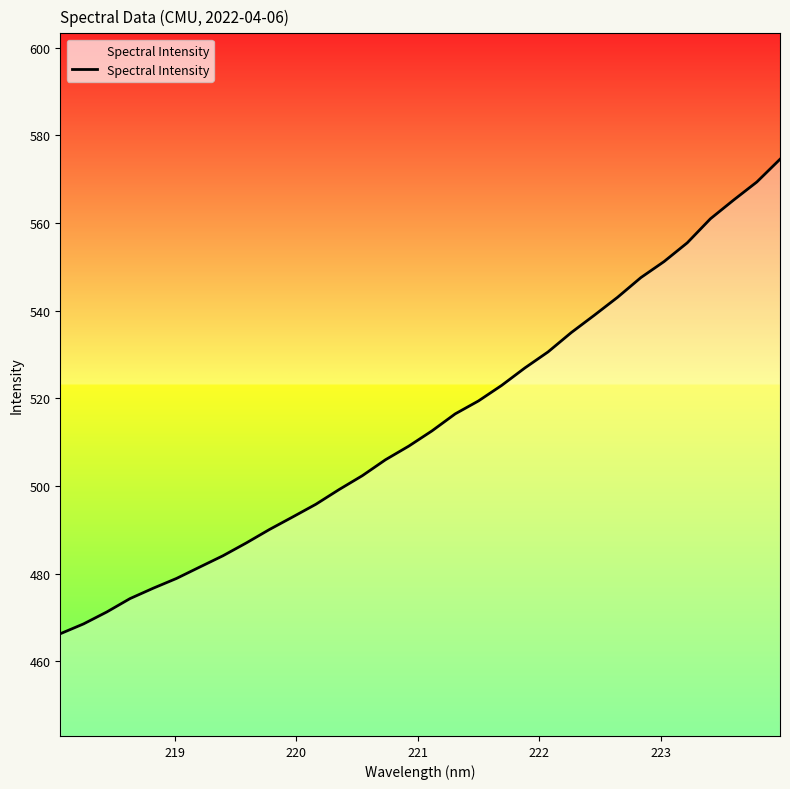

What is the difference between the second highest and minimum values?

103.0